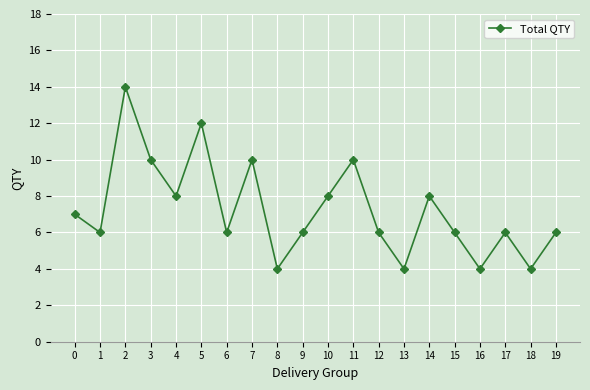

Count the number of data series in this chart.

1